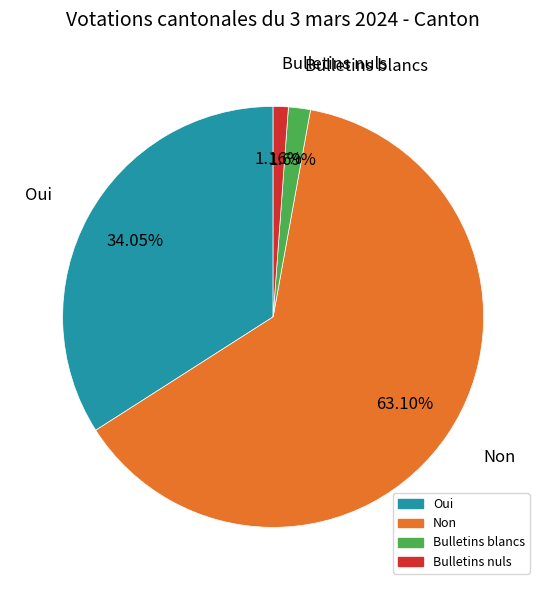

How many slices are in this pie chart?

4